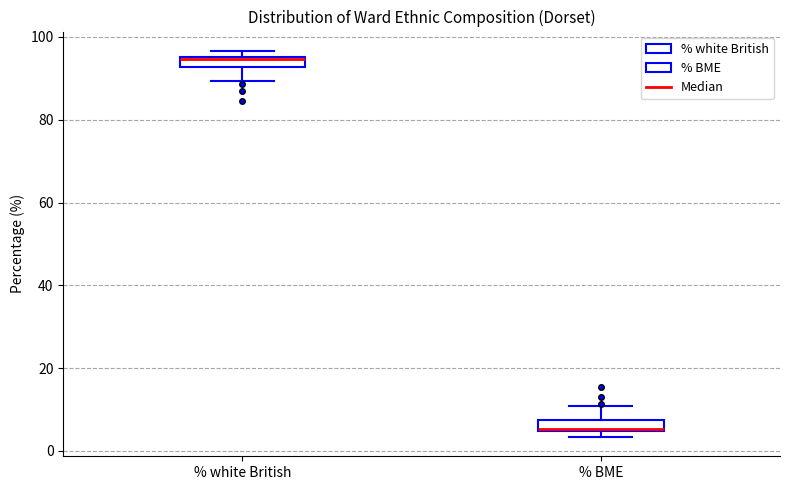

Where does the lower whisker of the box for % white British end on the y-axis? The values are not printed on the chart, so give them approximately, as read against the axis.

90